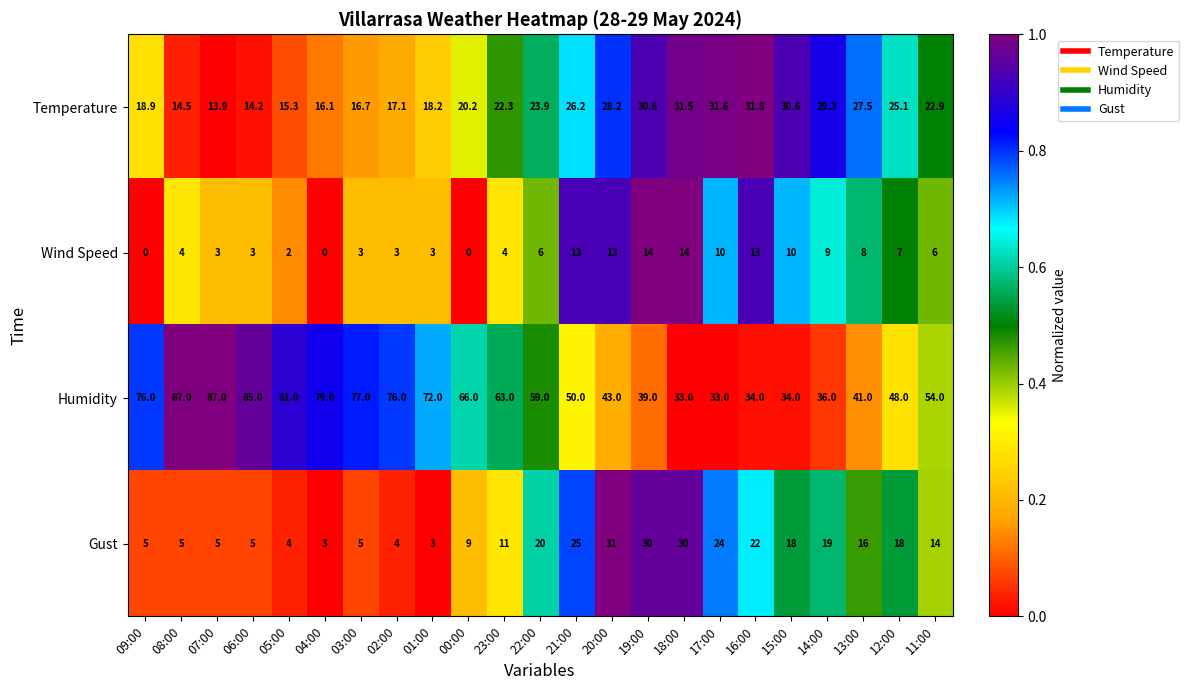

True or false: Humidity has a value of 63.0 at 23:00.

True